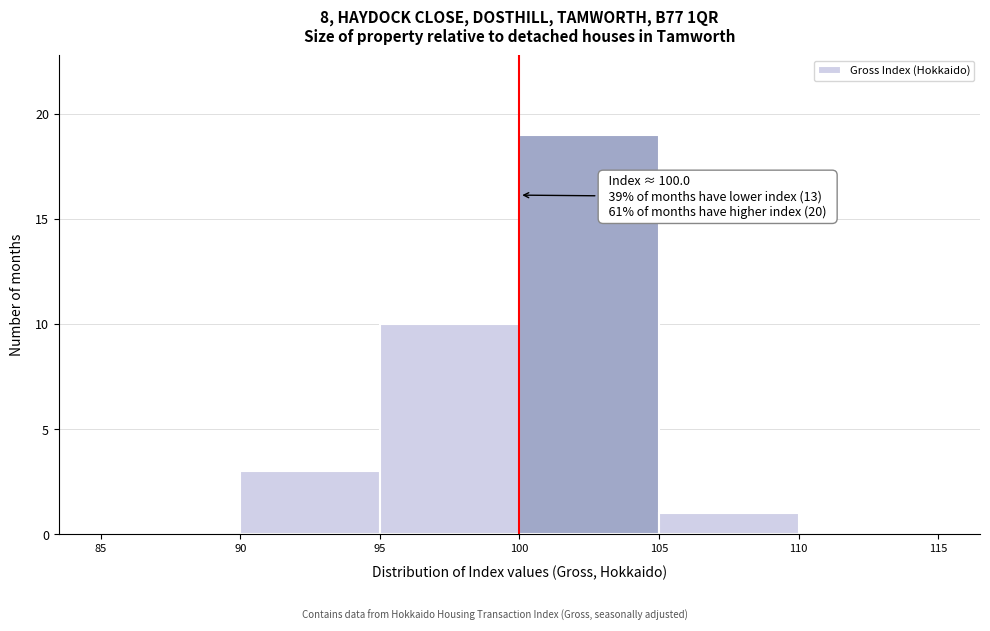

Over which range of the x-axis is the bar tallest?

100 to 105